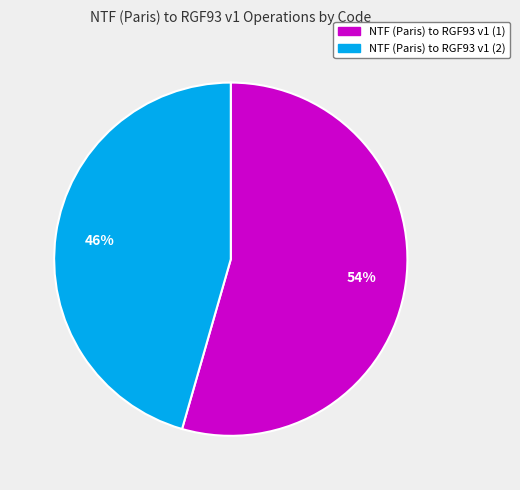

To the nearest percent, what is the average slice percentage?

50%